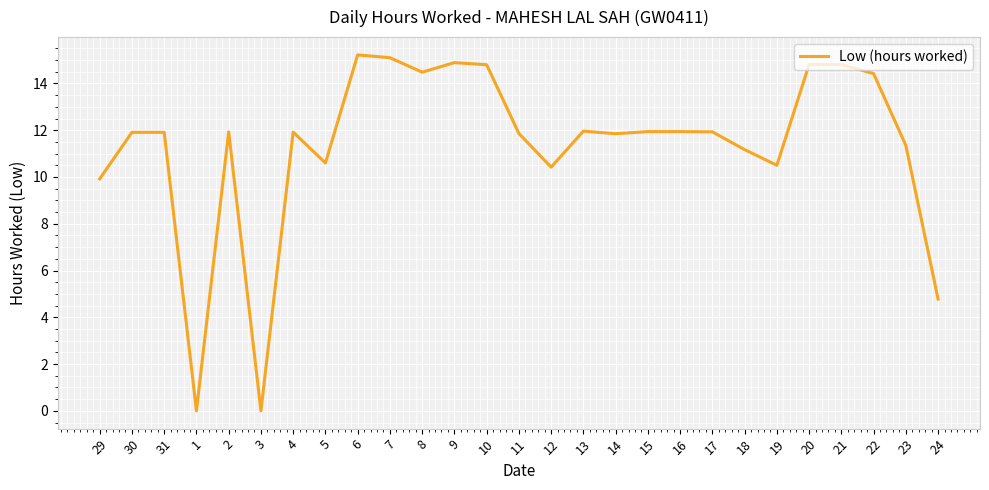

At which label is the value closest to 7?

24